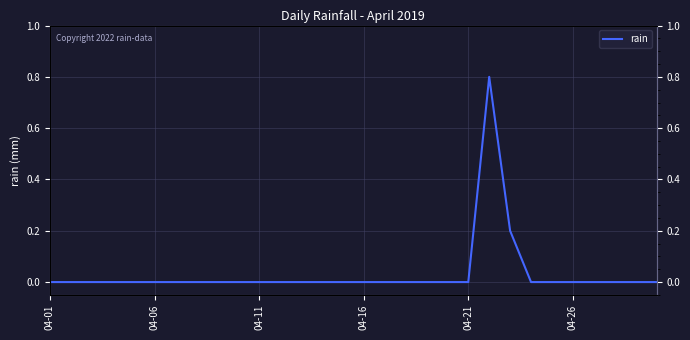

Where is the first local maximum?

21